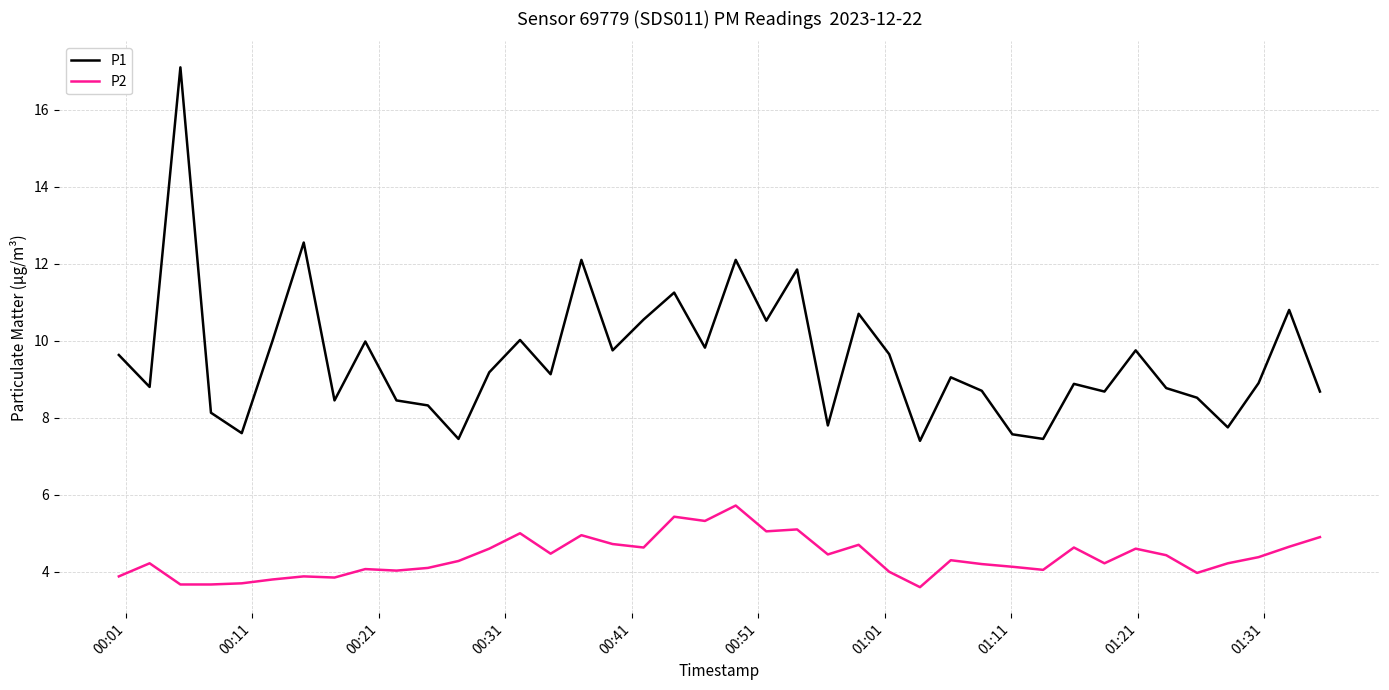

Which series has the largest total across all categories?

P1